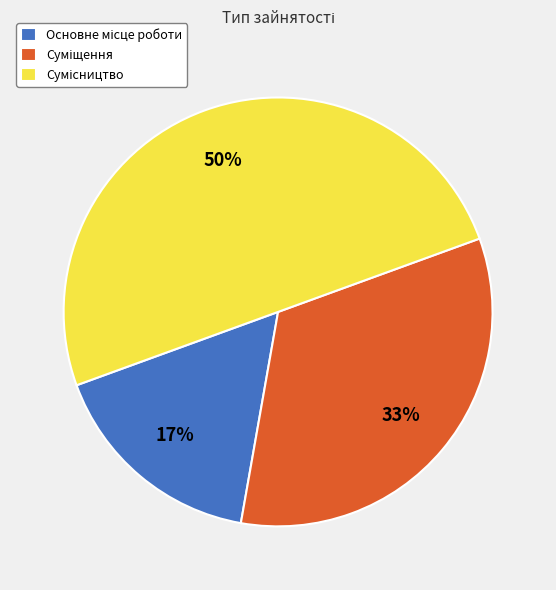

To the nearest percent, what is the difference between the largest and smallest slice percentages?

33%